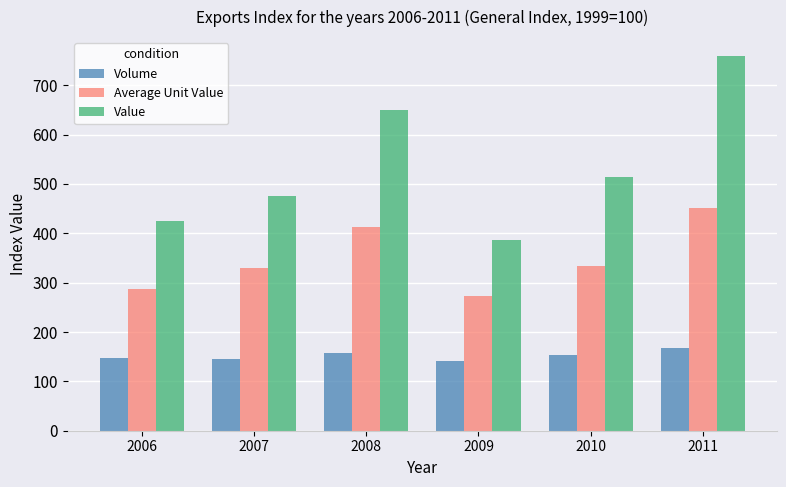

List the labels in order of Value value, largest first.

2011, 2008, 2010, 2007, 2006, 2009